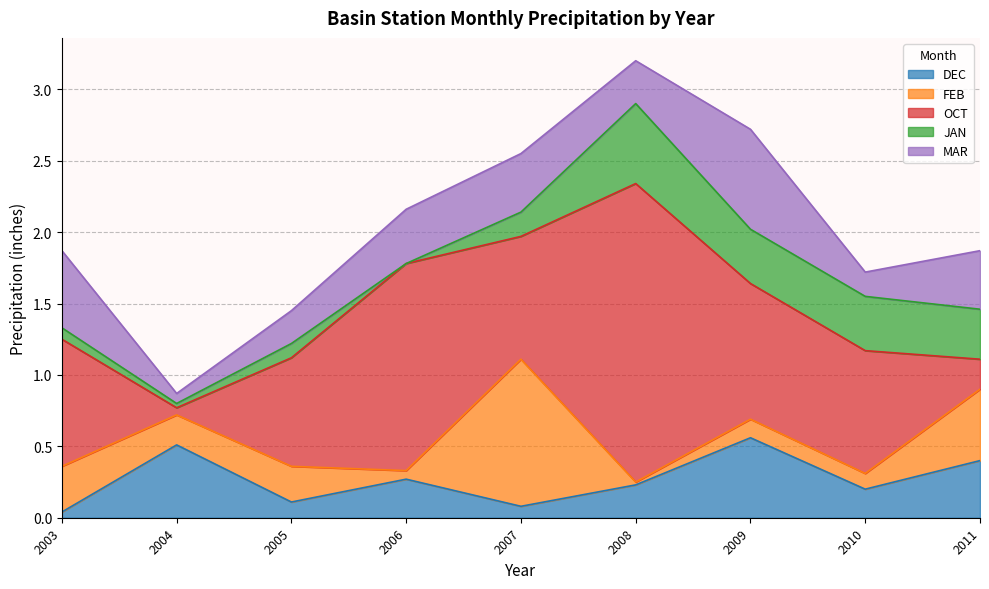

What is the highest value of the DEC series?

0.6